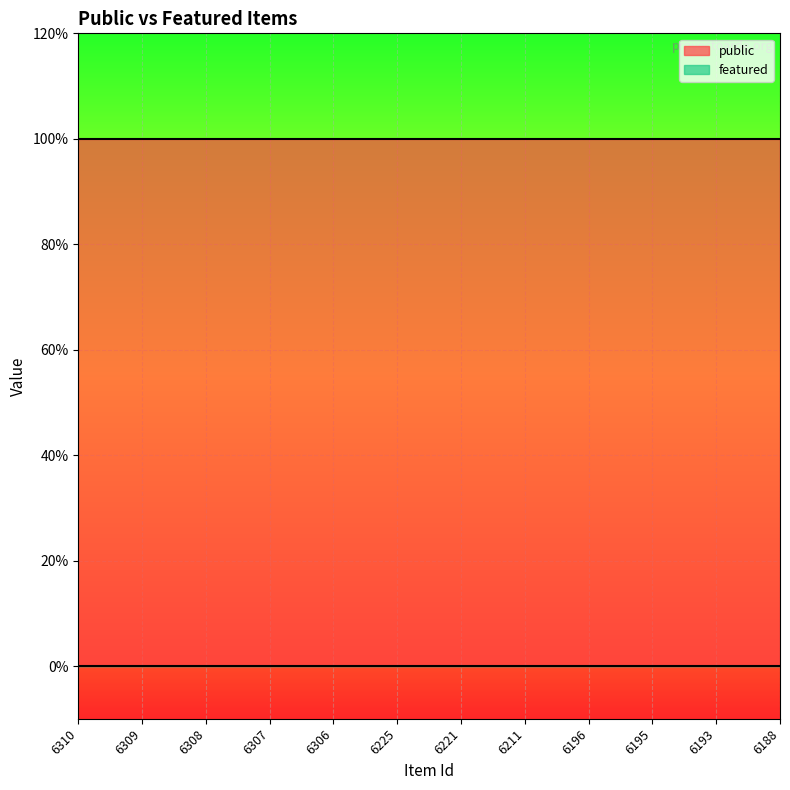

At which label does public reach its peak?

6310